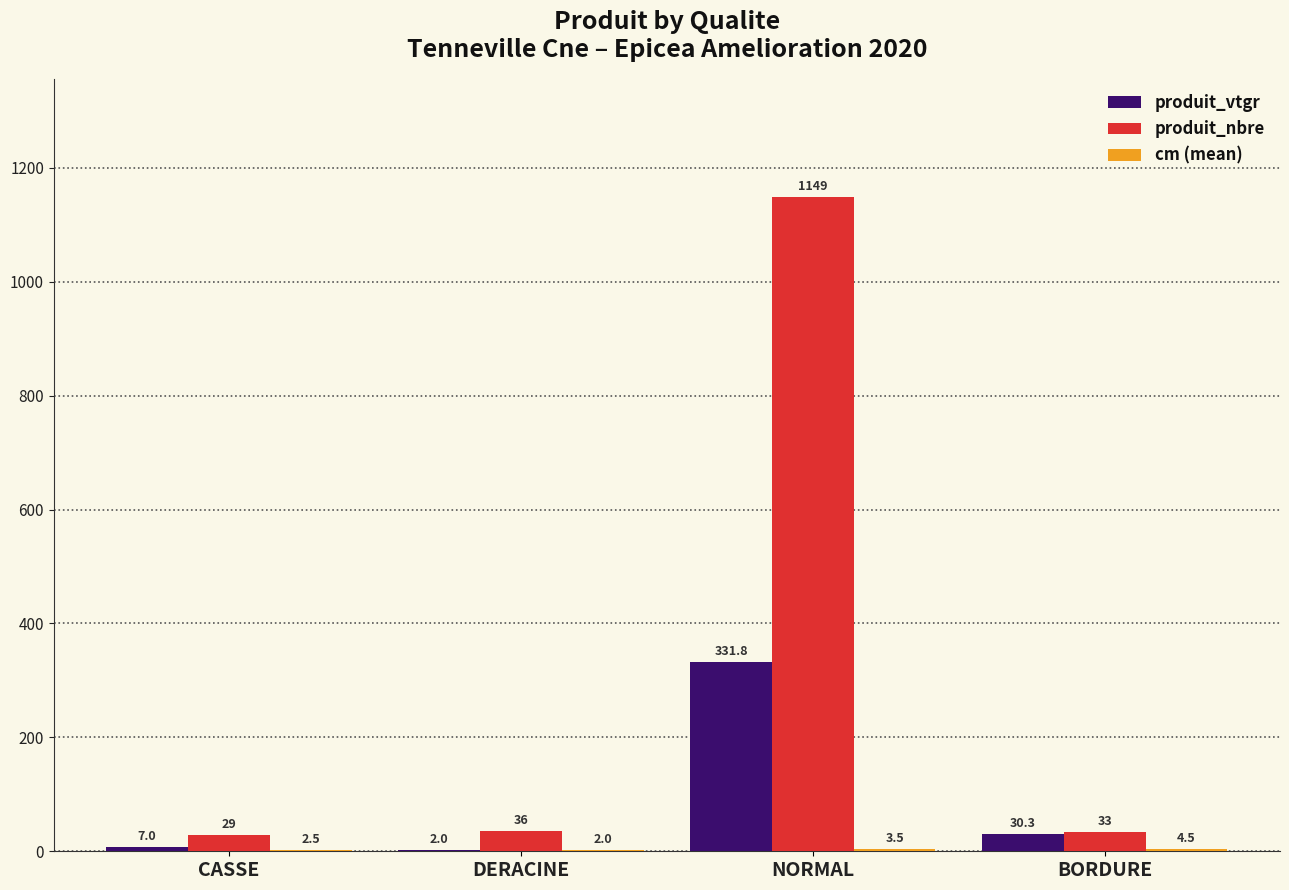

Which category has the highest value in the produit_vtgr series?

NORMAL